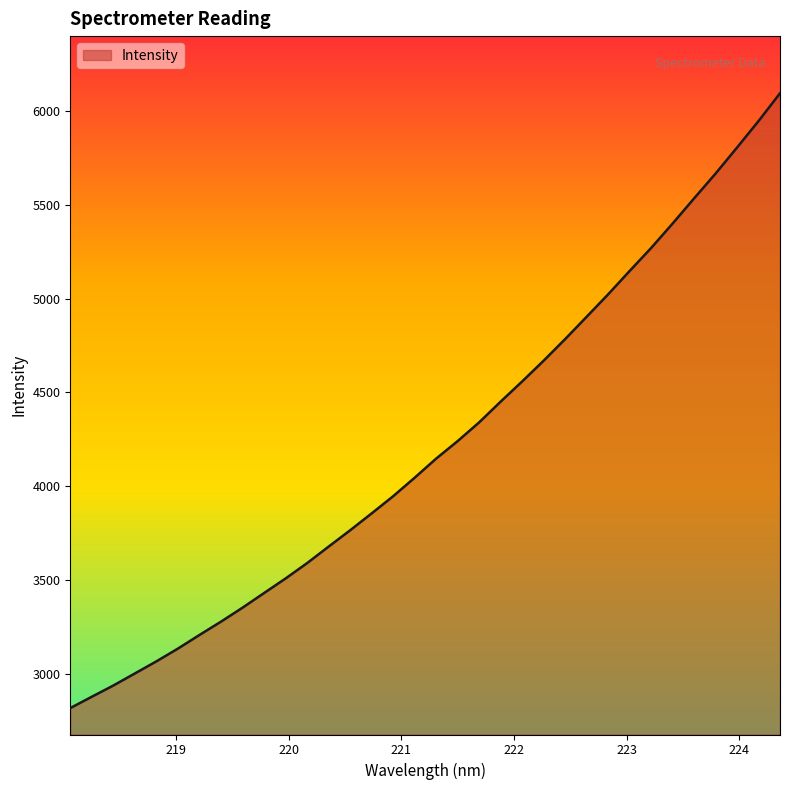

What is the maximum value shown in the chart?

6094.7